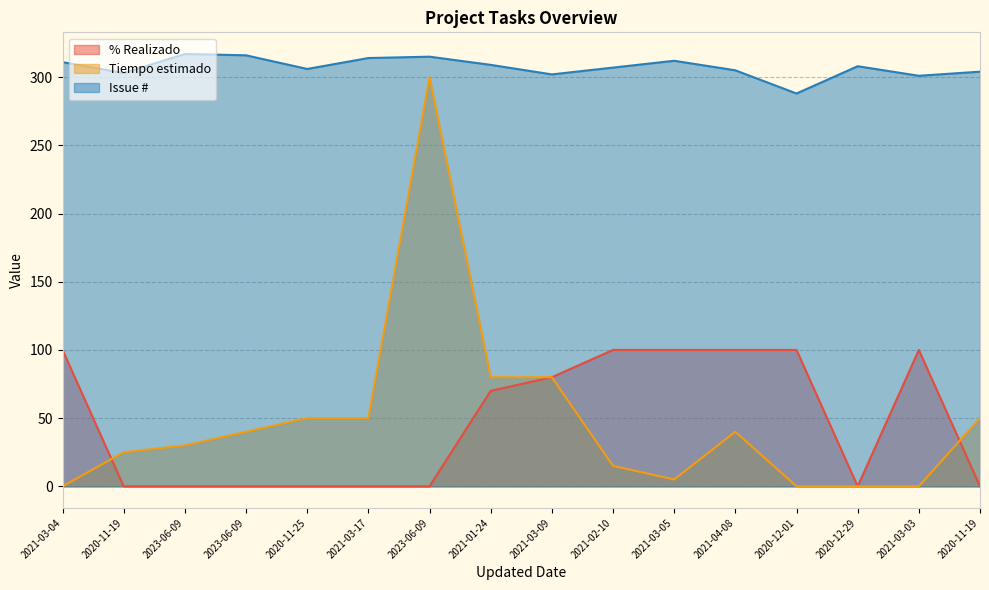

What is the label of the 8th point from the right?

2021-03-09